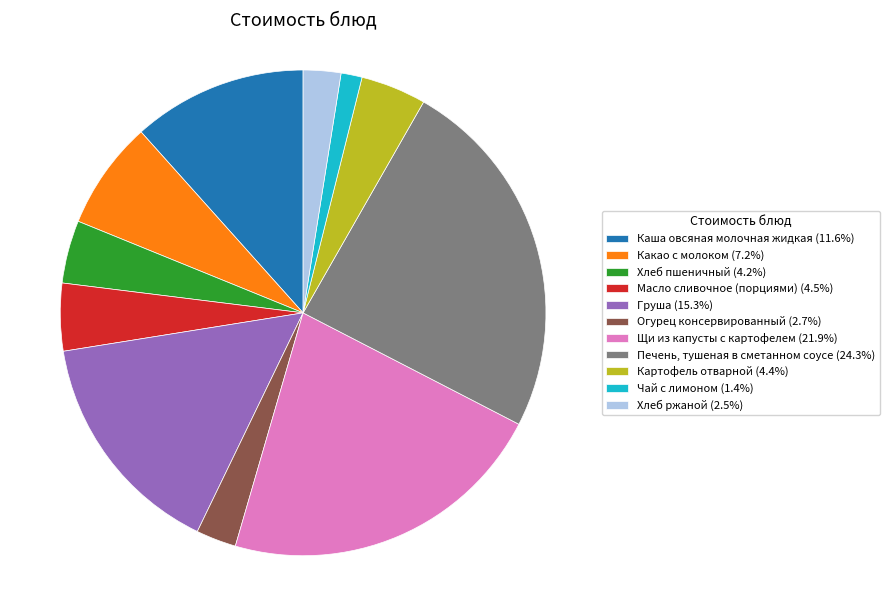

Is Каша овсяная молочная жидкая the majority of the pie?

No